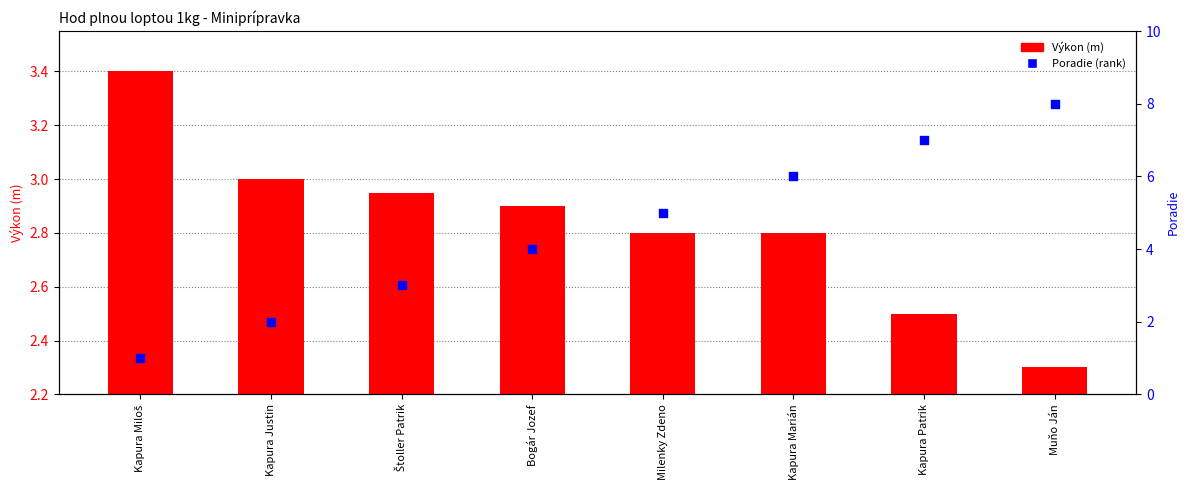

Is the value of Poradie (rank) at Kapura Miloš greater than the value of Výkon (m) at Štoller Patrik?

No